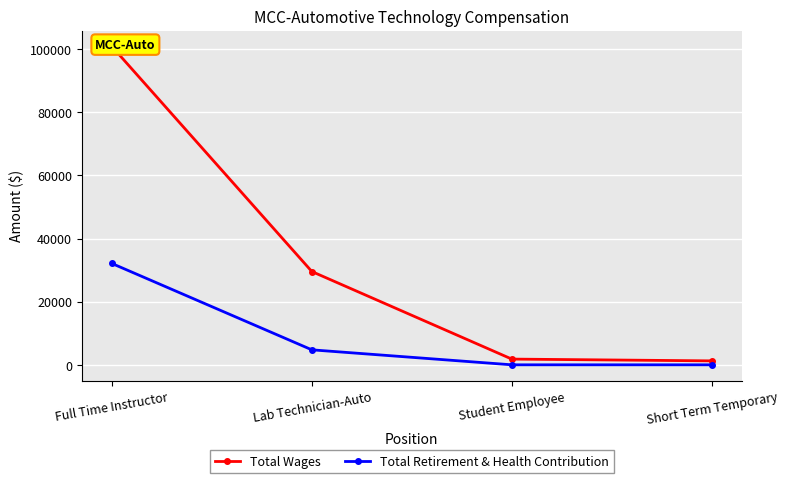

True or false: Total Wages has more than 1 interior local peaks.

False